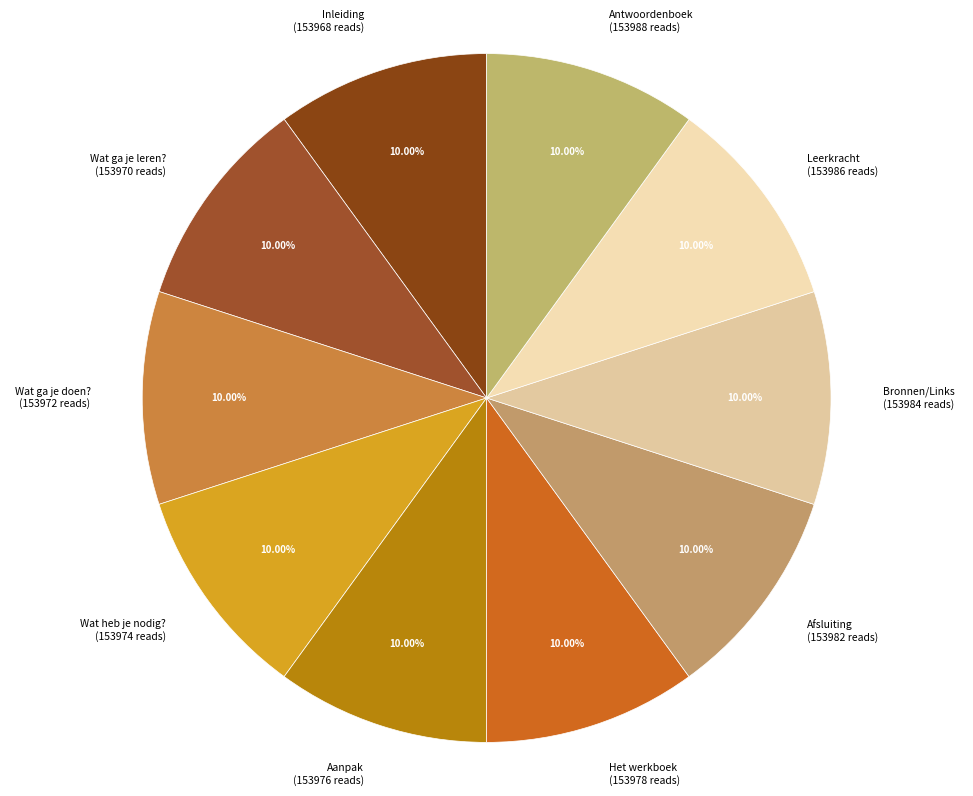

Do Inleiding and Wat ga je leren? together represent more than half of the pie?

No